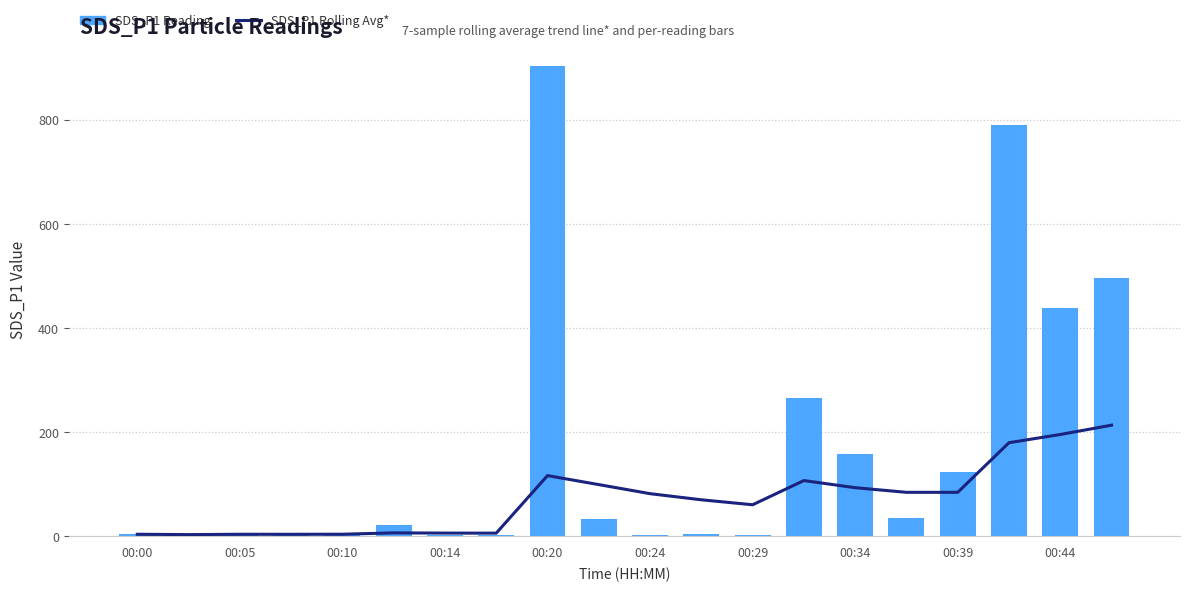

What is the difference between the highest and lowest values at 00:29?

57.6